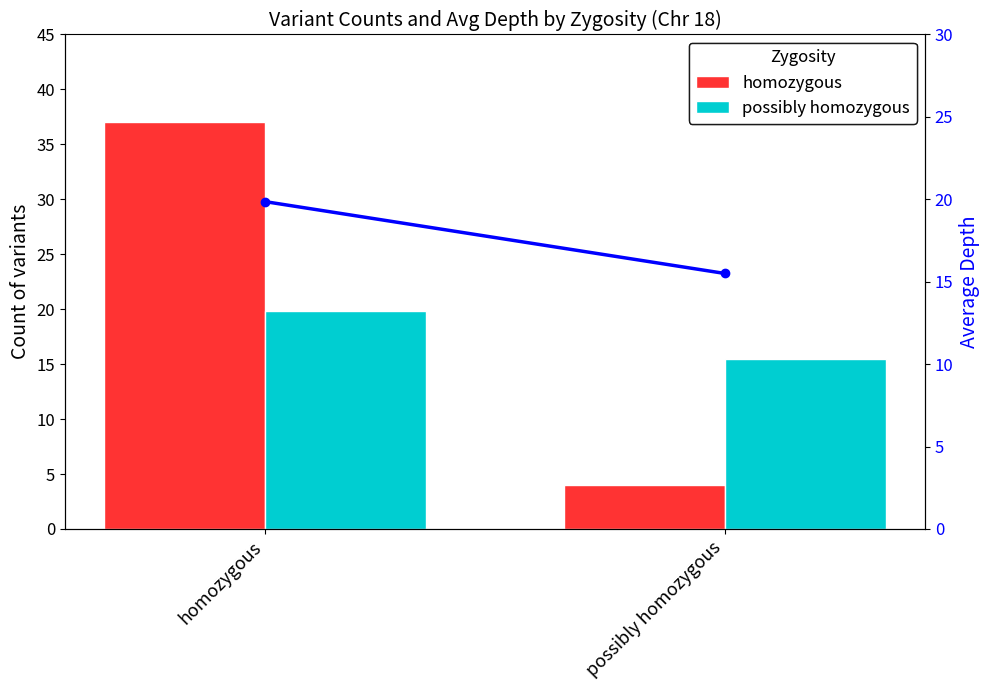

Reading right to left, what are all the values shown in this chart?

homozygous: 4.0	37.0
possibly homozygous: 15.5	19.9
Avg Depth: 15.5	19.9